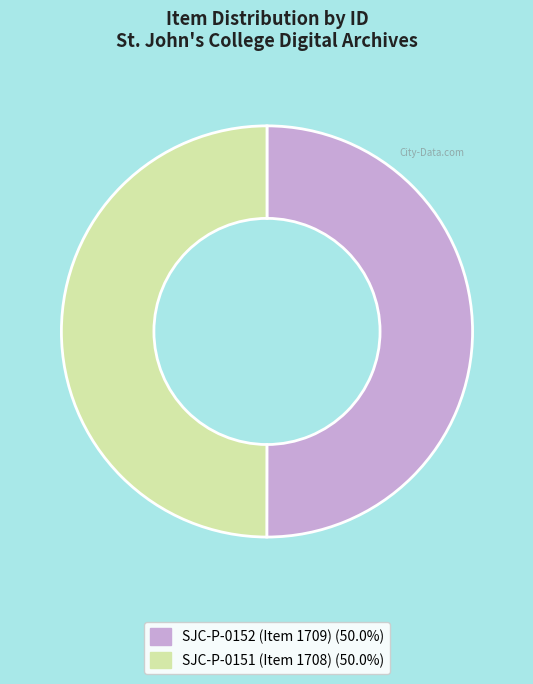

How many slices are in this pie chart?

2